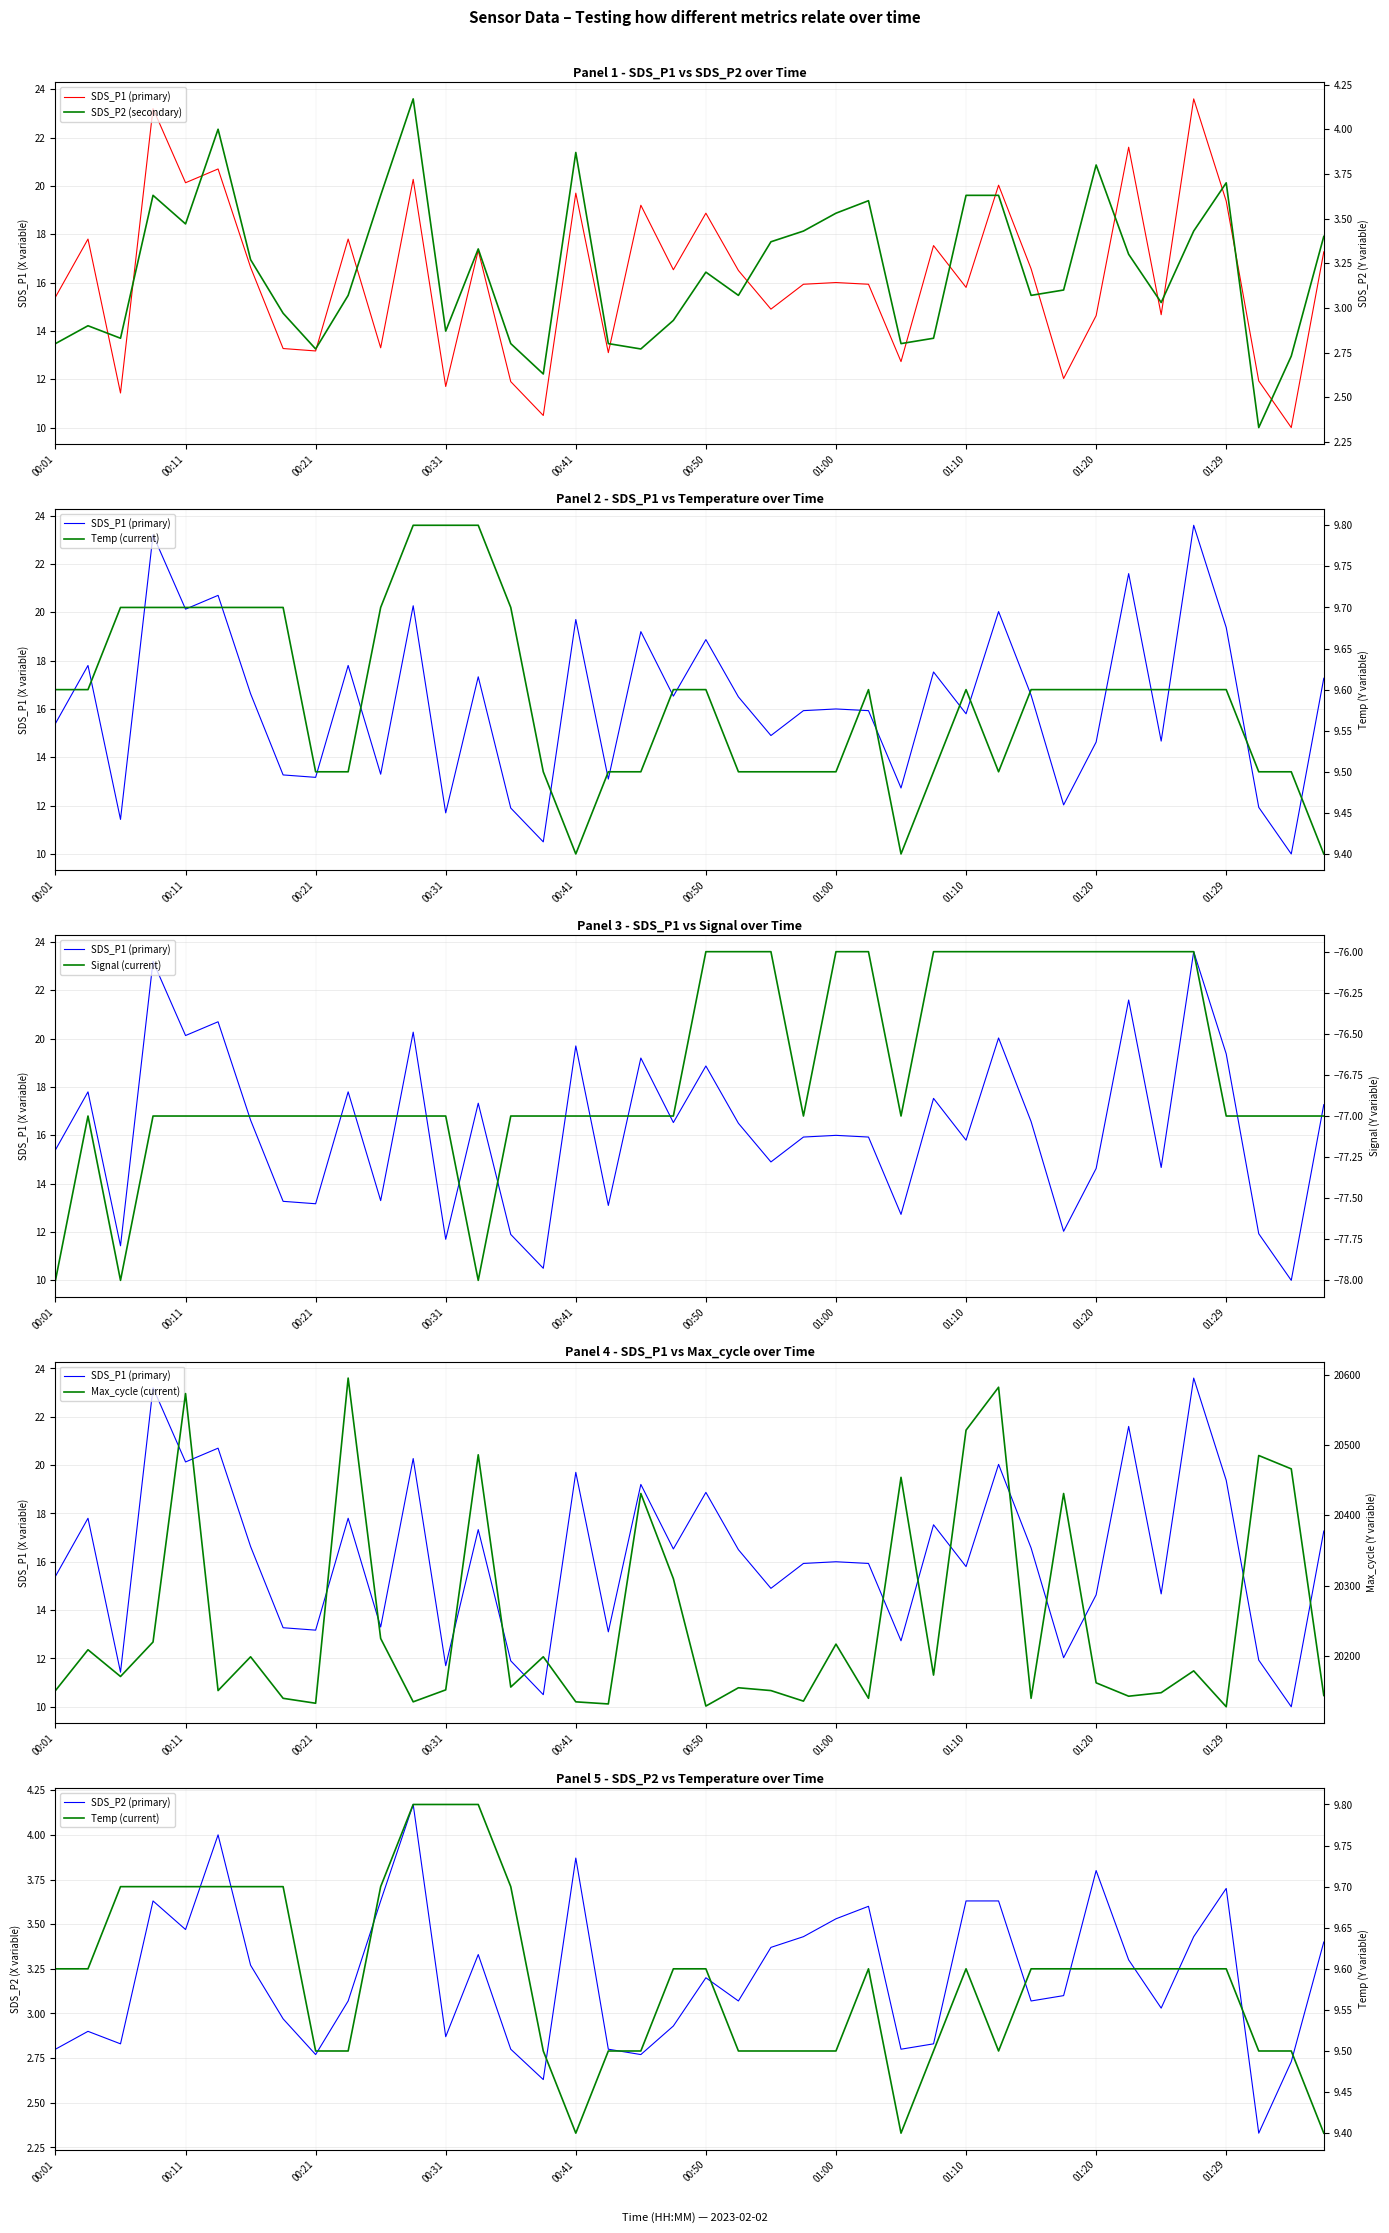

List the series in order of their peak value, lowest first.

Signal (current), SDS_P2 (primary), SDS_P2 (secondary), Temp (current), SDS_P1 (primary), Max_cycle (current)